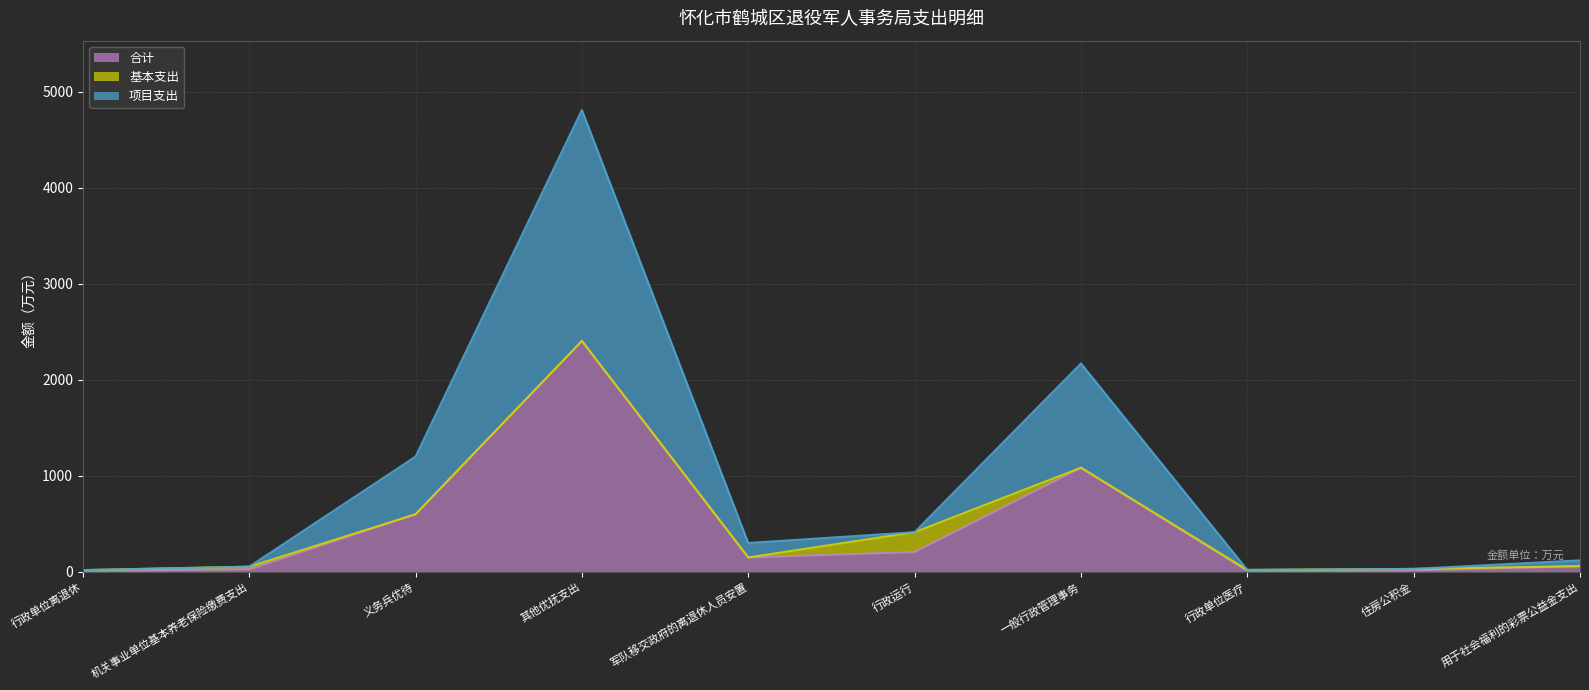

What is the total value across all series at 行政运行?

413.2